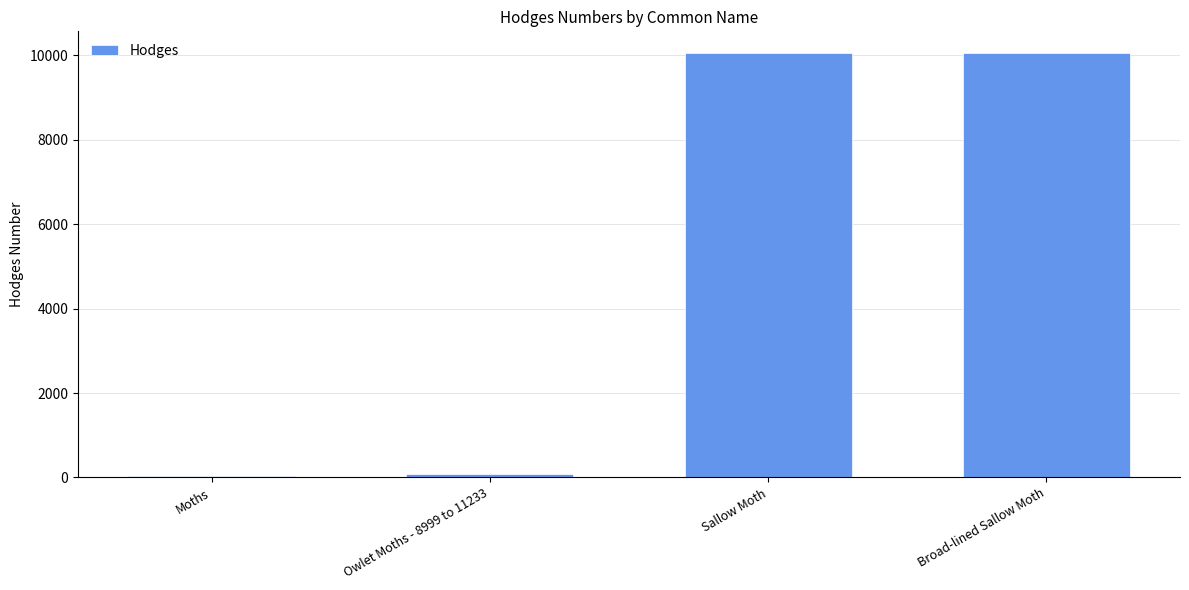

Approximately how many times larger is the value at Broad-lined Sallow Moth compared to Sallow Moth?

1.0